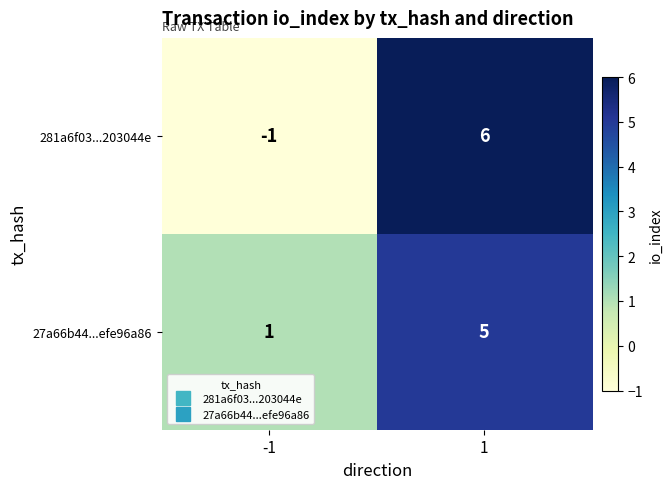

Which series has the widest spread of values?

281a6f03...203044e